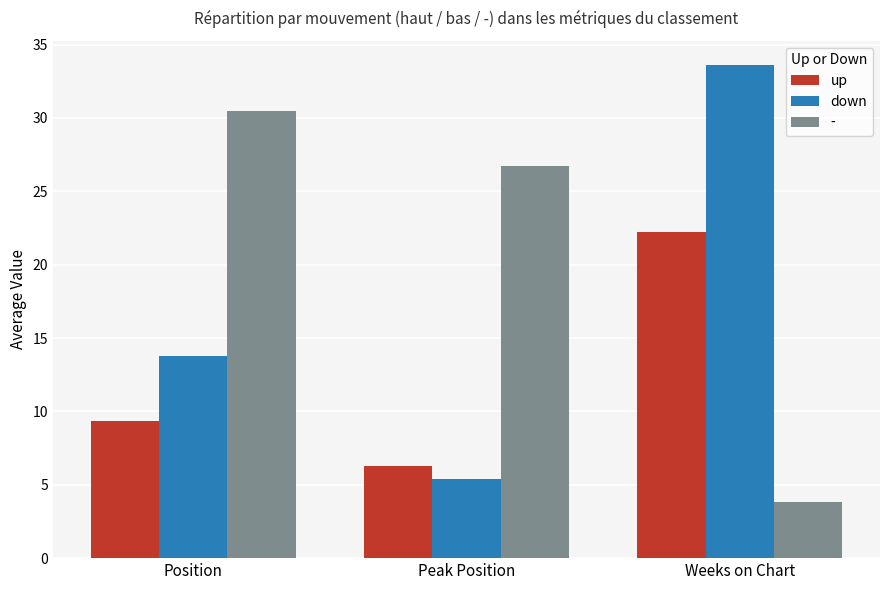

Rank the series at Peak Position from lowest to highest value.

down, up, -